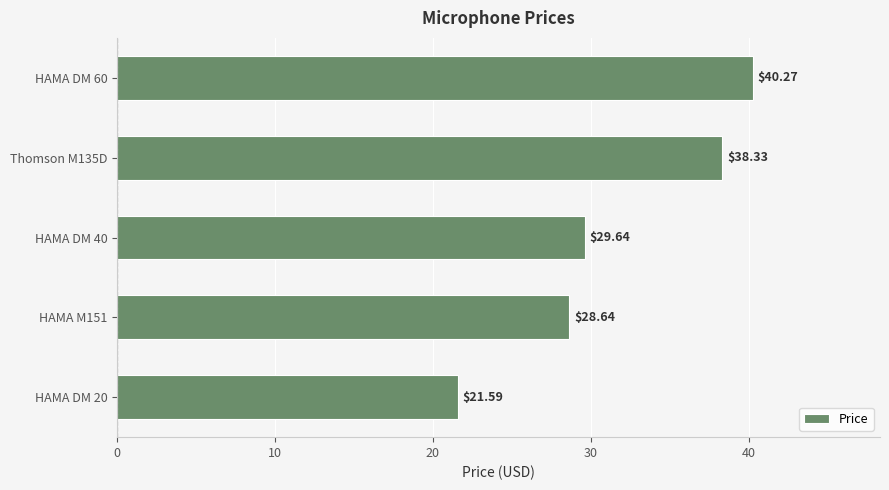

What is the sum of all values?

158.5